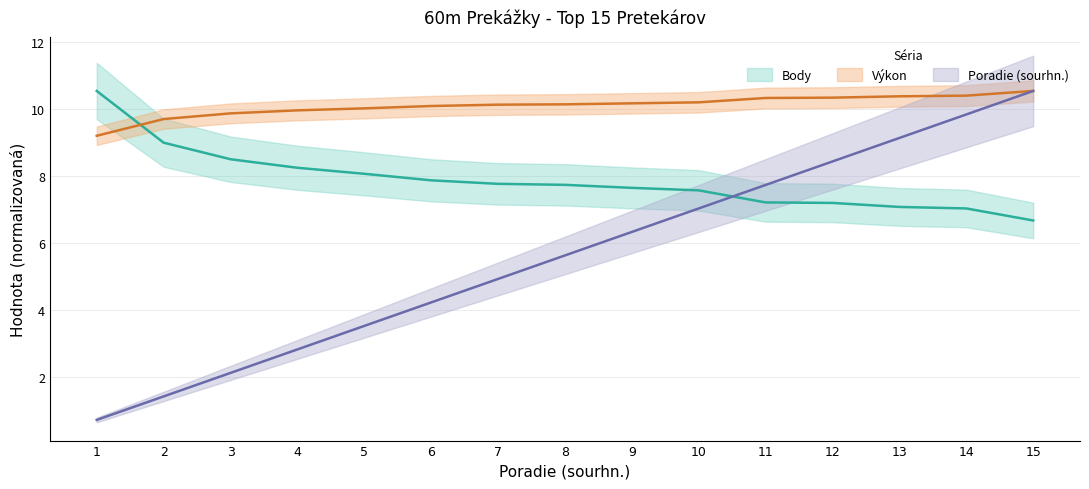

What is the average value of the Poradie (sourhn.) series?

5.6